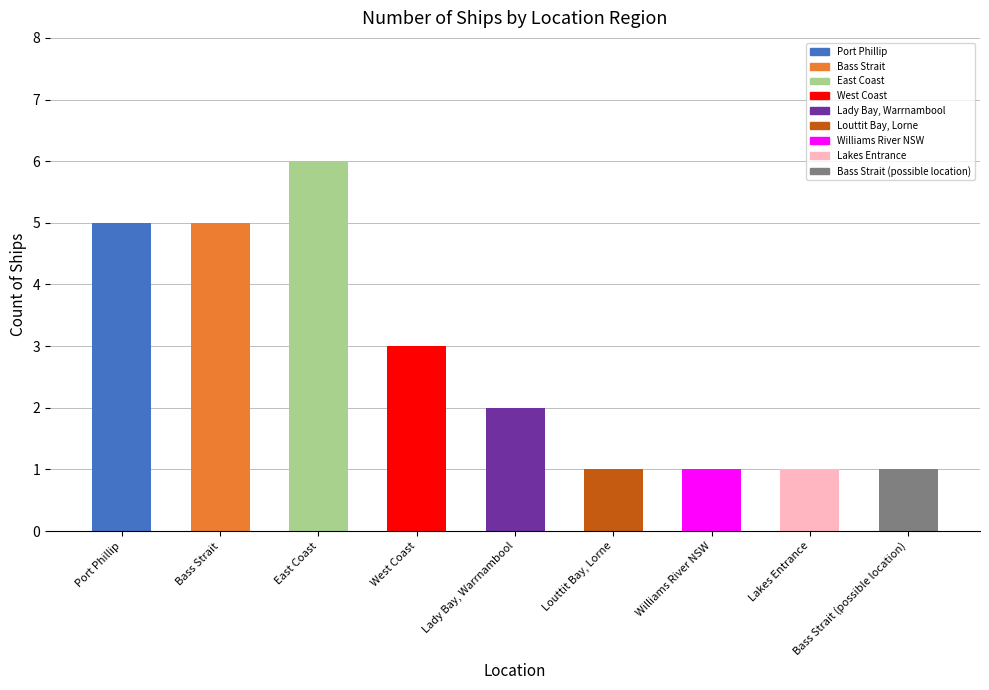

What is the maximum value shown in the chart?

6